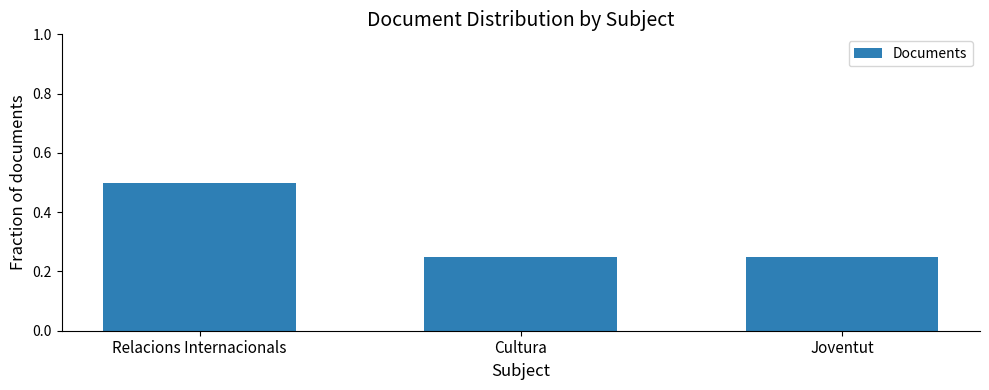

The value at Joventut is 0.4. True or false?

False